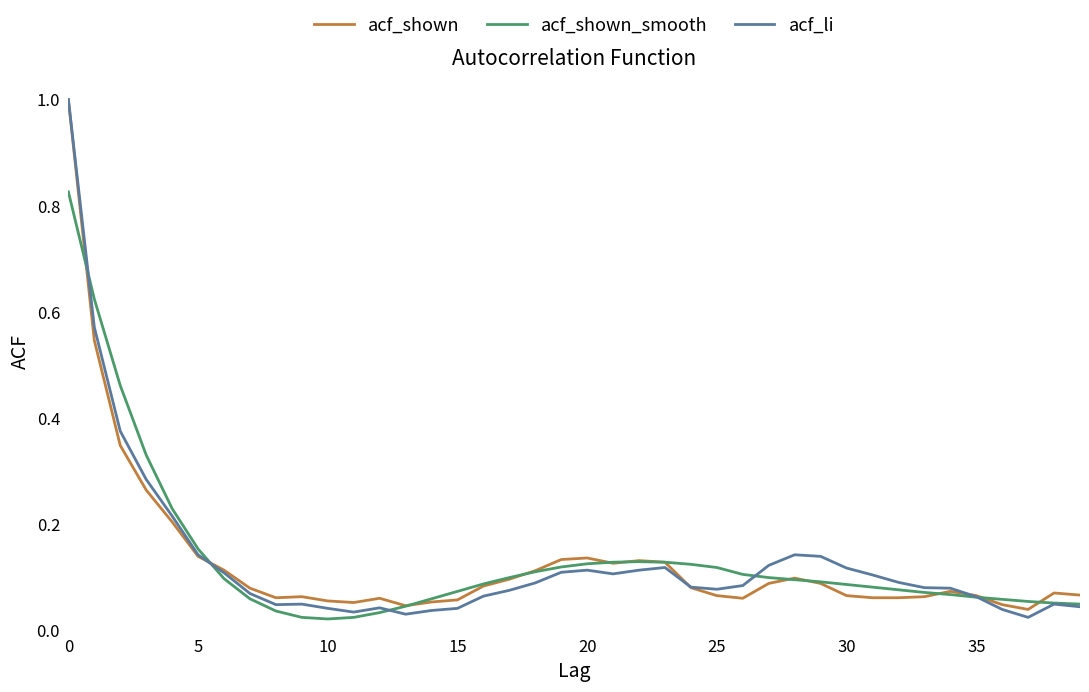

What is the maximum value shown in the chart?

1.0